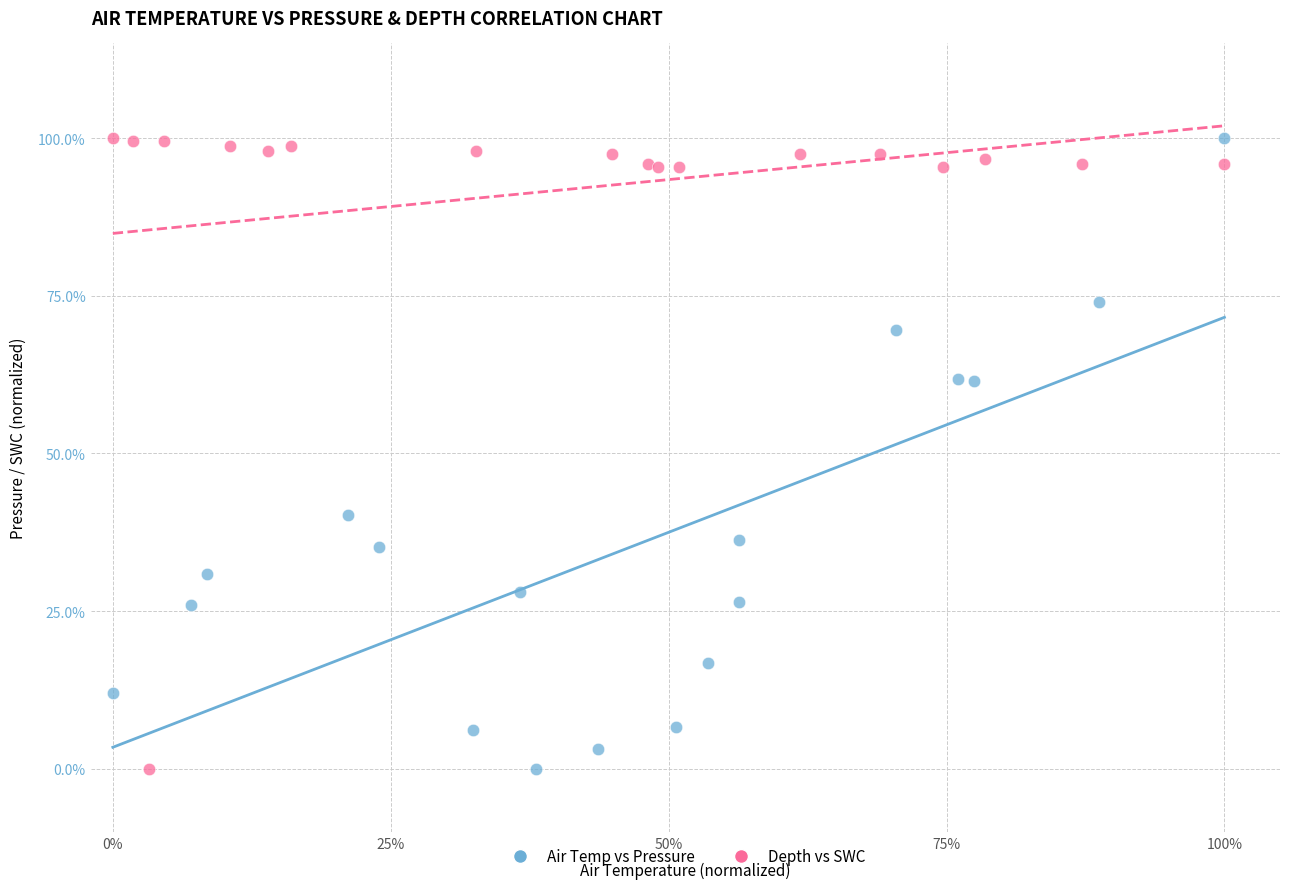

What are all the series names shown in the legend?

Air Temp vs Pressure, Depth vs SWC